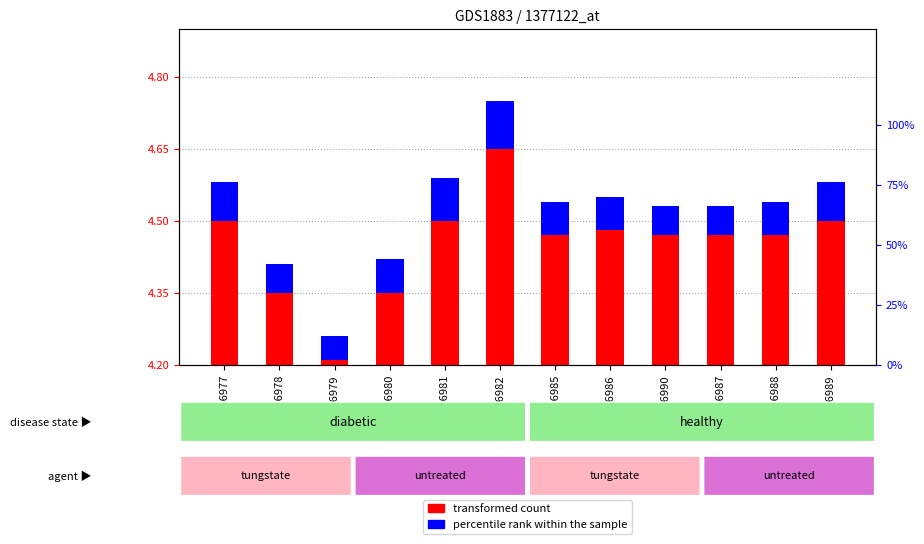

Between GSM46980 and GSM46981, which series saw the biggest shift?

transformed count